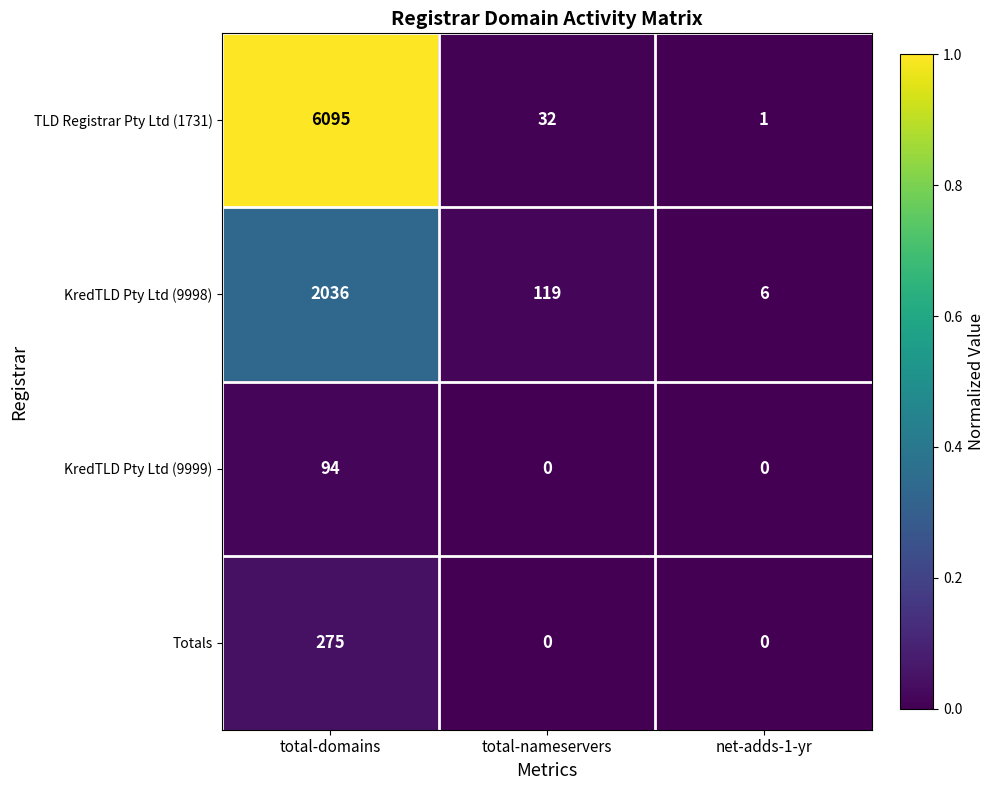

What is the maximum value shown in the chart?

6095